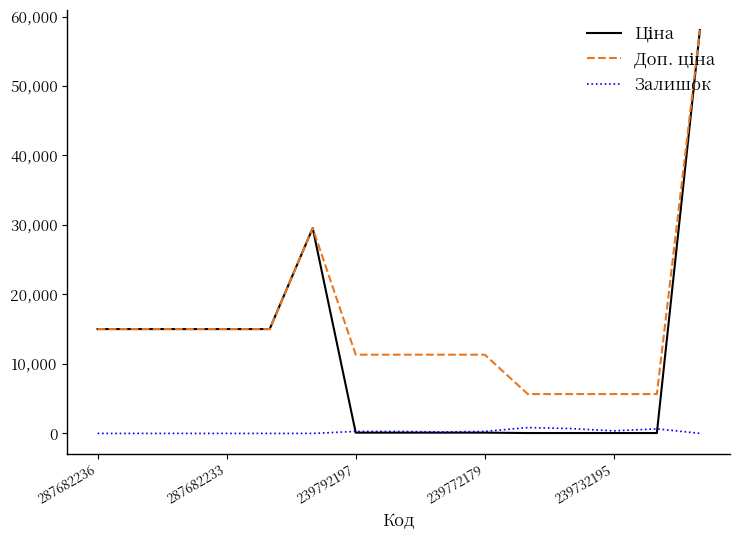

What is the greatest value displayed?

58037.0